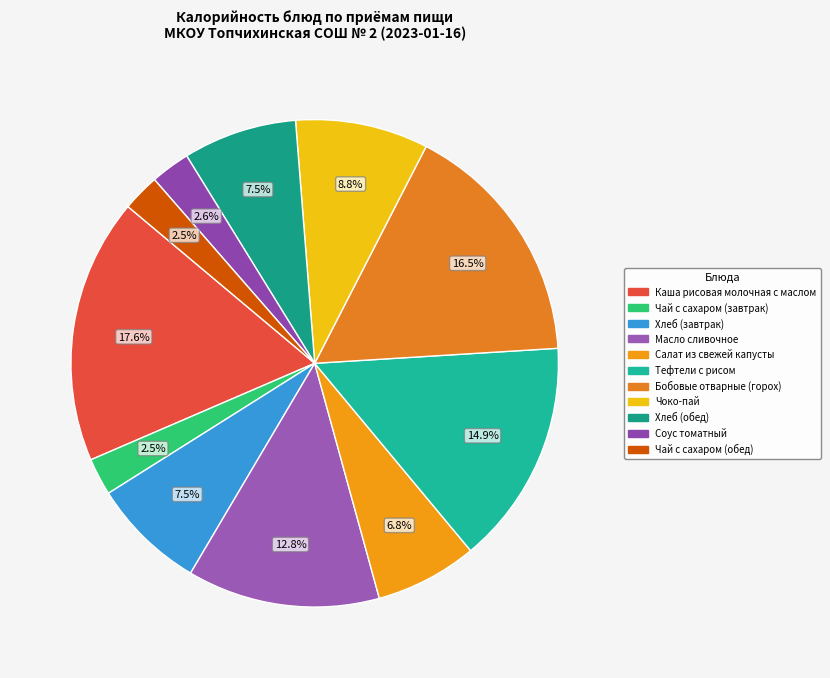

Does Хлеб (завтрак) represent more than half of the total?

No